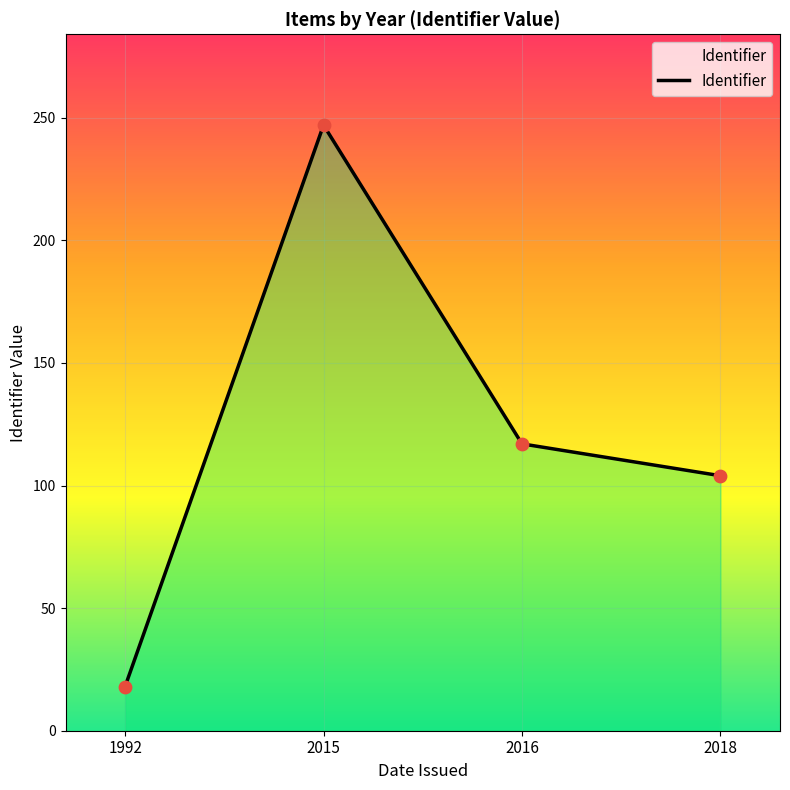

What is the change in value from 2016 to 2018?

-13